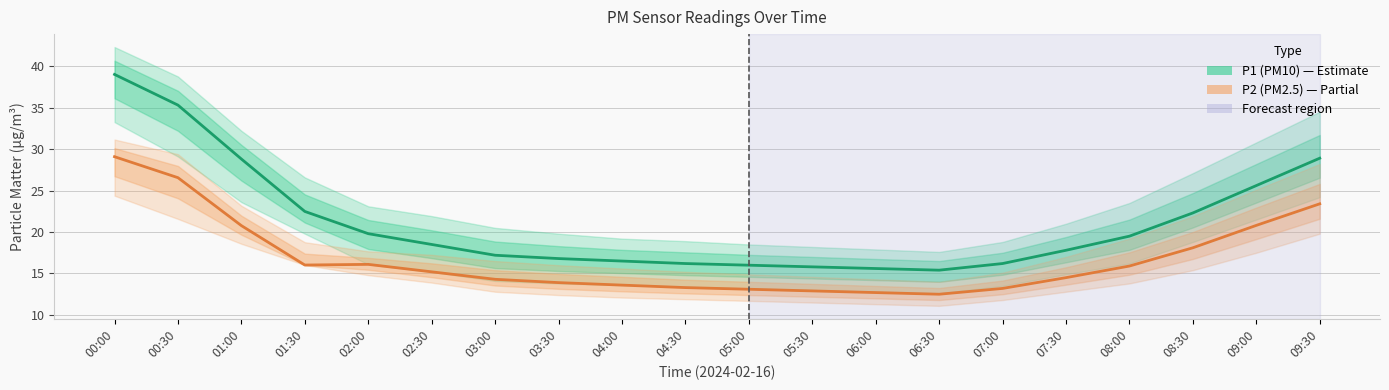

What is the maximum value shown in the chart?

39.0